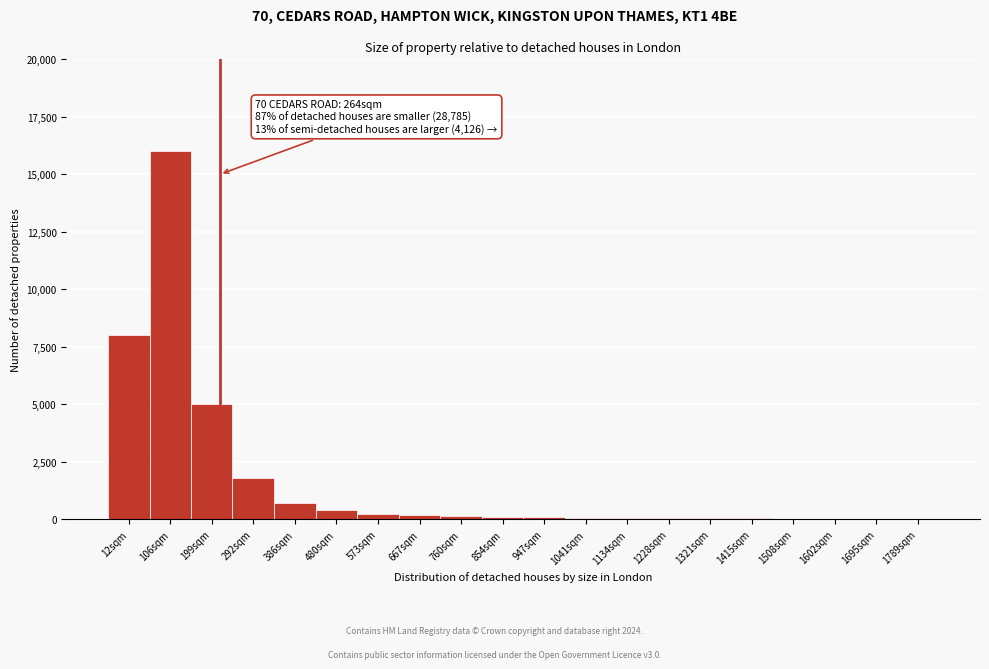

Is it true that the value at 480sqm is 400?

True